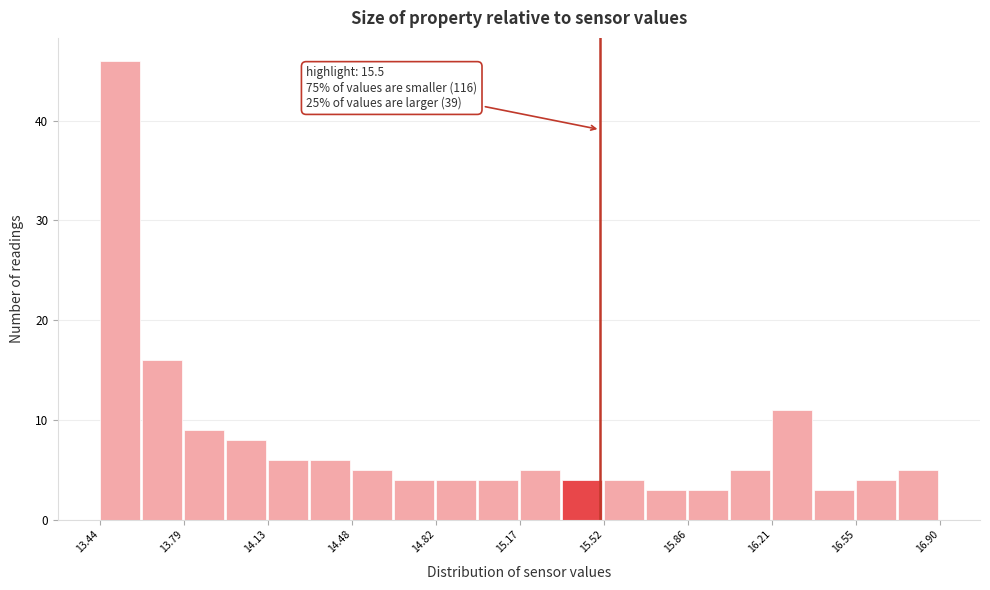

Around what value on the x-axis is the tallest bar? Give the approximate position of its centre, as read against the axis.

13.50